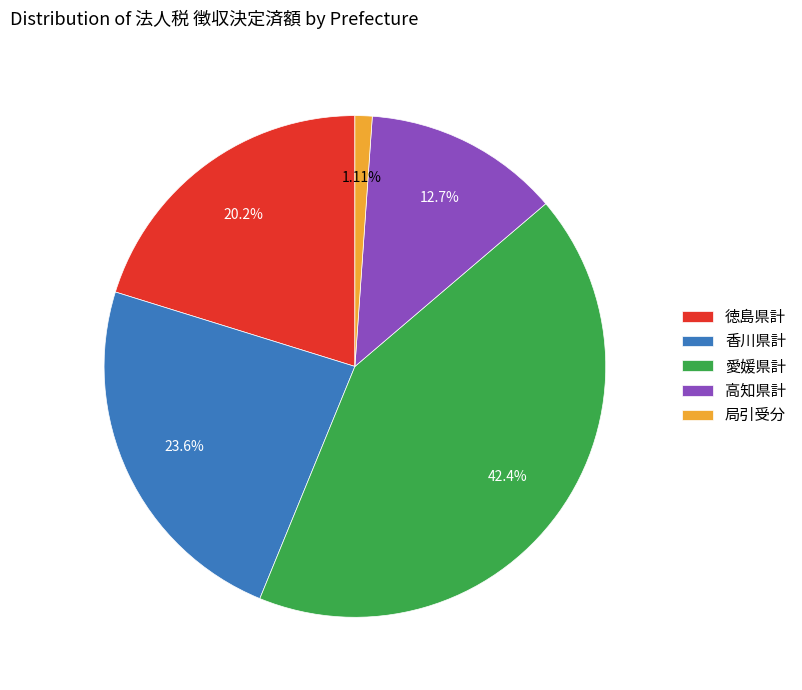

To the nearest percent, what is the difference between the largest and smallest slice percentages?

41%